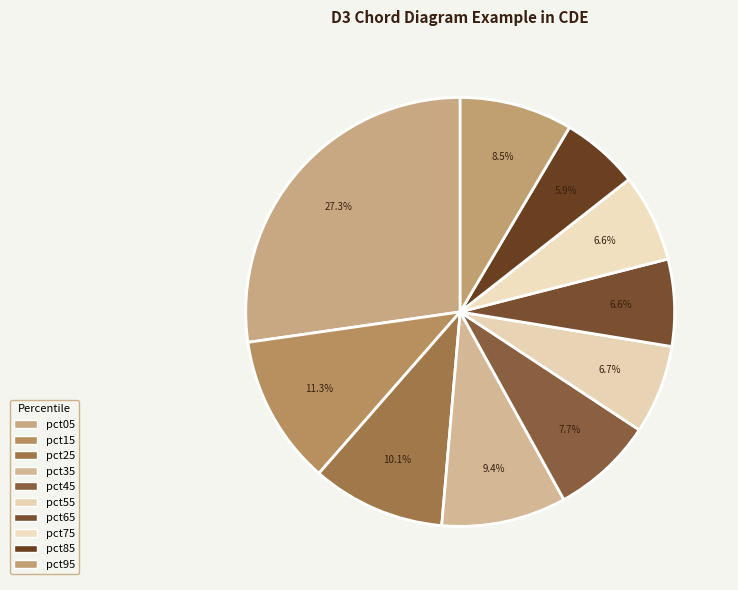

How many slices are in this pie chart?

10